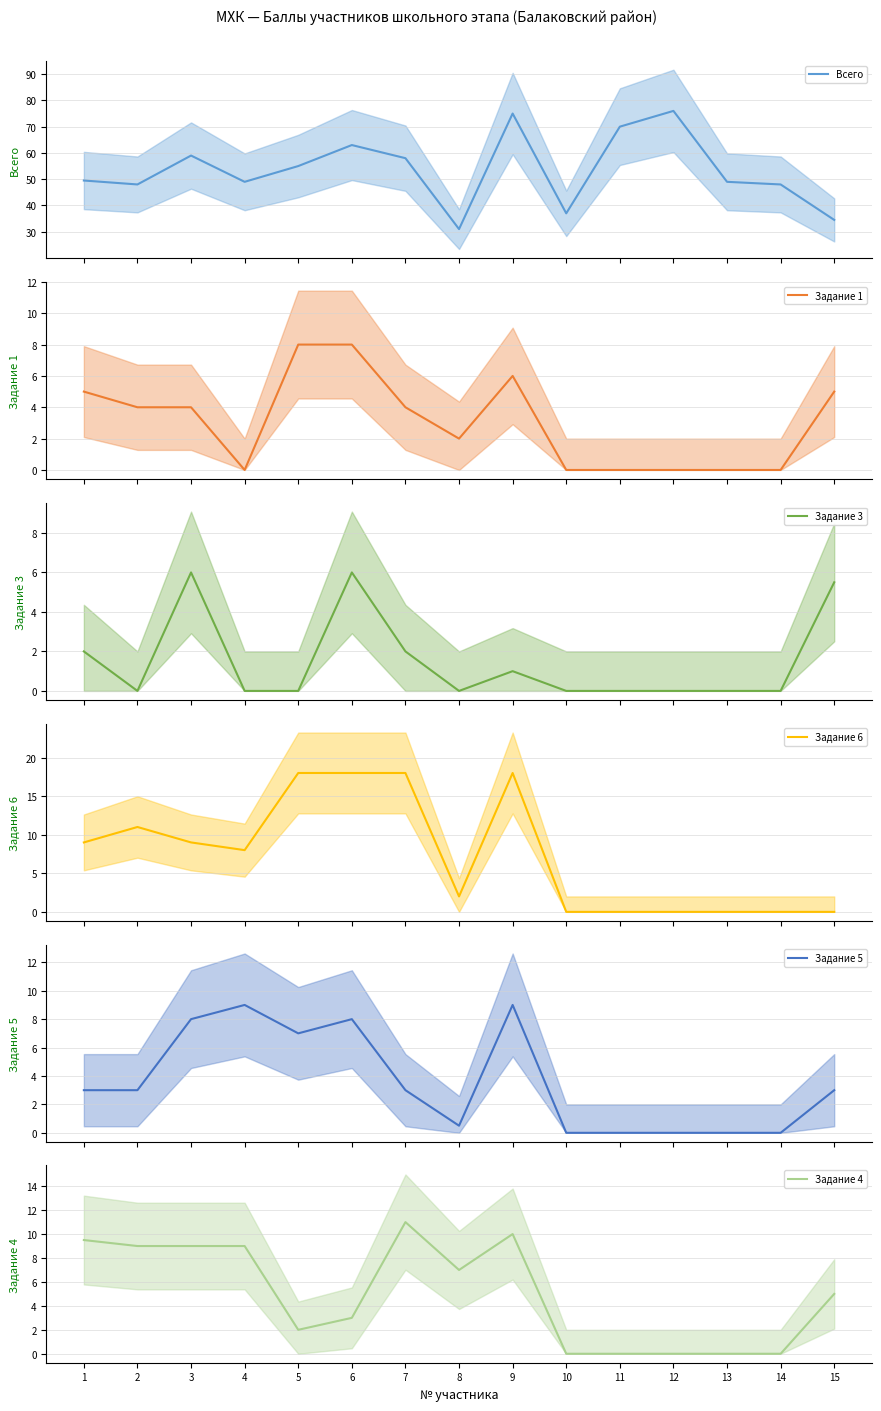

Reading left to right, extract all data points from this chart.

Всего: 49.5	48.0	59.0	49.0	55.0	63.0	58.0	31.0	75.0	37.0	70.0	76.0	49.0	48.0	34.5
Задание 1: 5.0	4.0	4.0	0.0	8.0	8.0	4.0	2.0	6.0	0.0	0.0	0.0	0.0	0.0	5.0
Задание 3: 2.0	0.0	6.0	0.0	0.0	6.0	2.0	0.0	1.0	0.0	0.0	0.0	0.0	0.0	5.5
Задание 6: 9.0	11.0	9.0	8.0	18.0	18.0	18.0	2.0	18.0	0.0	0.0	0.0	0.0	0.0	0.0
Задание 5: 3.0	3.0	8.0	9.0	7.0	8.0	3.0	0.5	9.0	0.0	0.0	0.0	0.0	0.0	3.0
Задание 4: 9.5	9.0	9.0	9.0	2.0	3.0	11.0	7.0	10.0	0.0	0.0	0.0	0.0	0.0	5.0